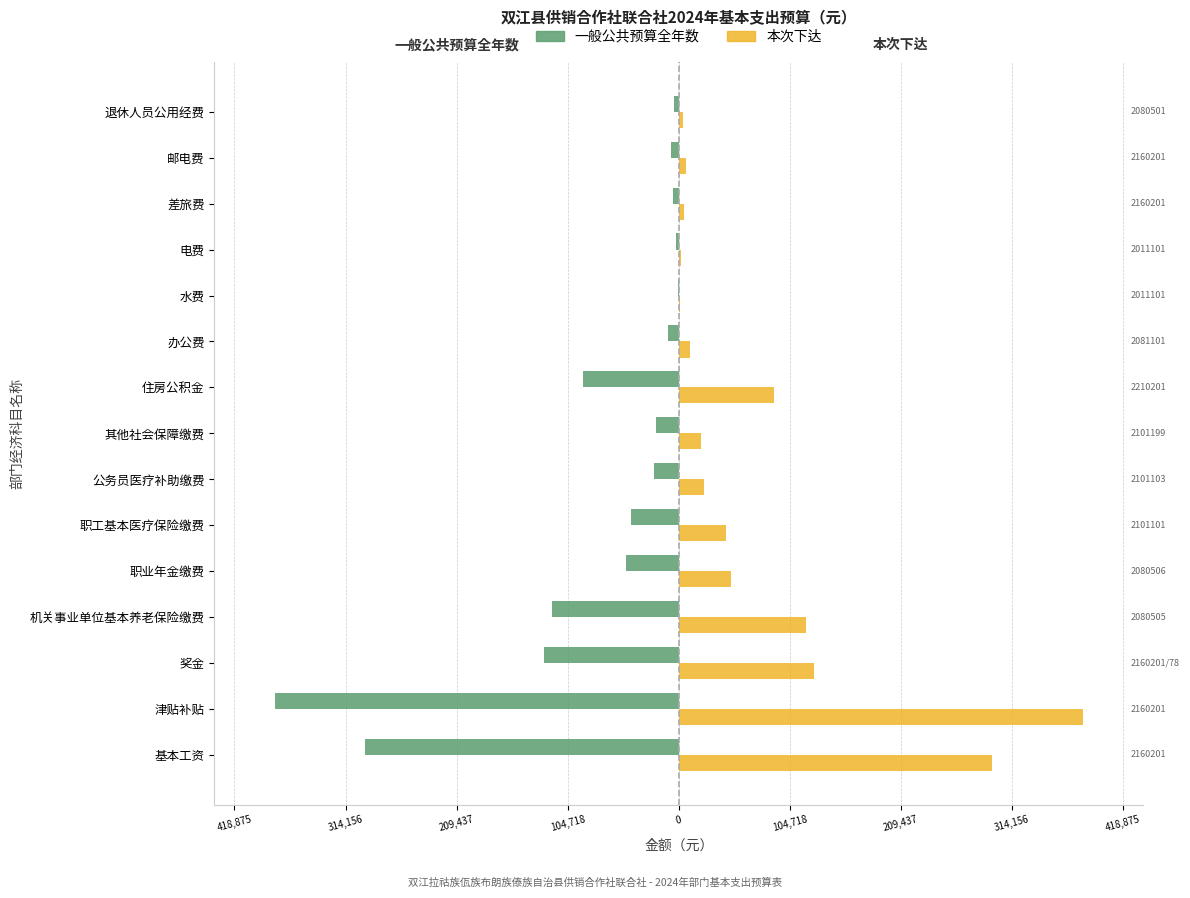

Rank the series by their average value, from highest to lowest.

本次下达, 一般公共预算全年数